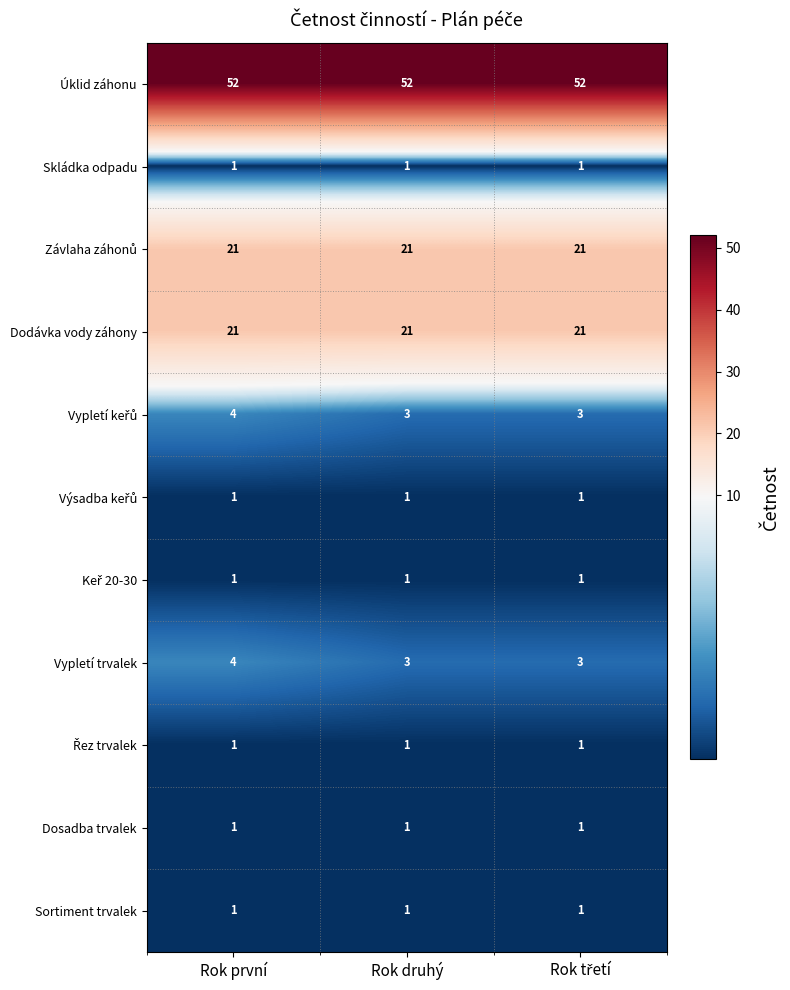

What is the difference between the highest and lowest values at Rok první?

51